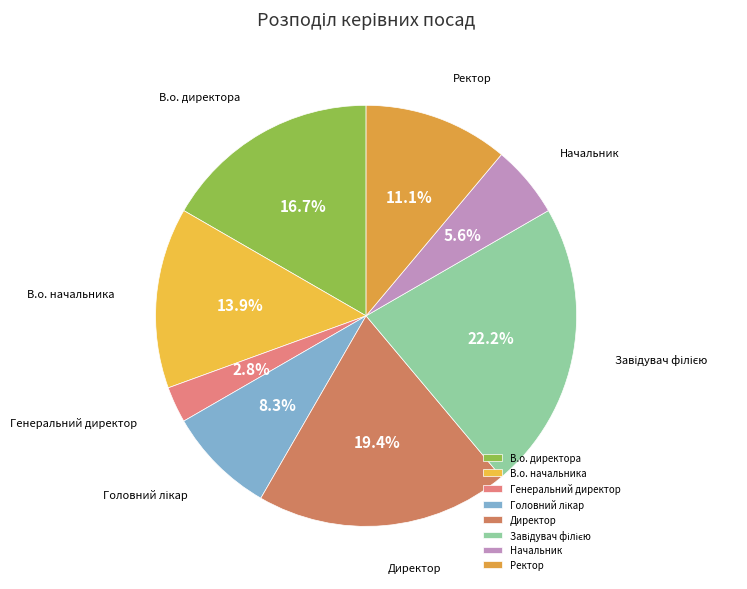

How many slices are in this pie chart?

8